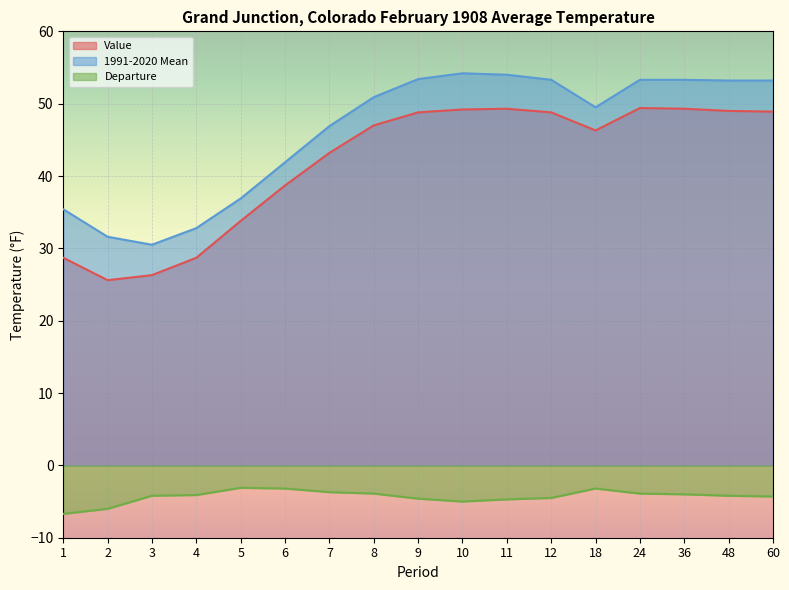

Reading left to right, extract all data points from this chart.

Value: 1=28.7	2=25.6	3=26.3	4=28.7	5=33.8	6=38.7	7=43.2	8=47.0	9=48.8	10=49.2	11=49.3	12=48.8	18=46.3	24=49.4	36=49.3	48=49.0	60=48.9
1991-2020 Mean: 1=35.4	2=31.6	3=30.5	4=32.8	5=36.9	6=41.9	7=46.9	8=50.9	9=53.4	10=54.2	11=54.0	12=53.3	18=49.5	24=53.3	36=53.3	48=53.2	60=53.2
Departure: 1=-6.7	2=-6.0	3=-4.2	4=-4.1	5=-3.1	6=-3.2	7=-3.7	8=-3.9	9=-4.6	10=-5.0	11=-4.7	12=-4.5	18=-3.2	24=-3.9	36=-4.0	48=-4.2	60=-4.3